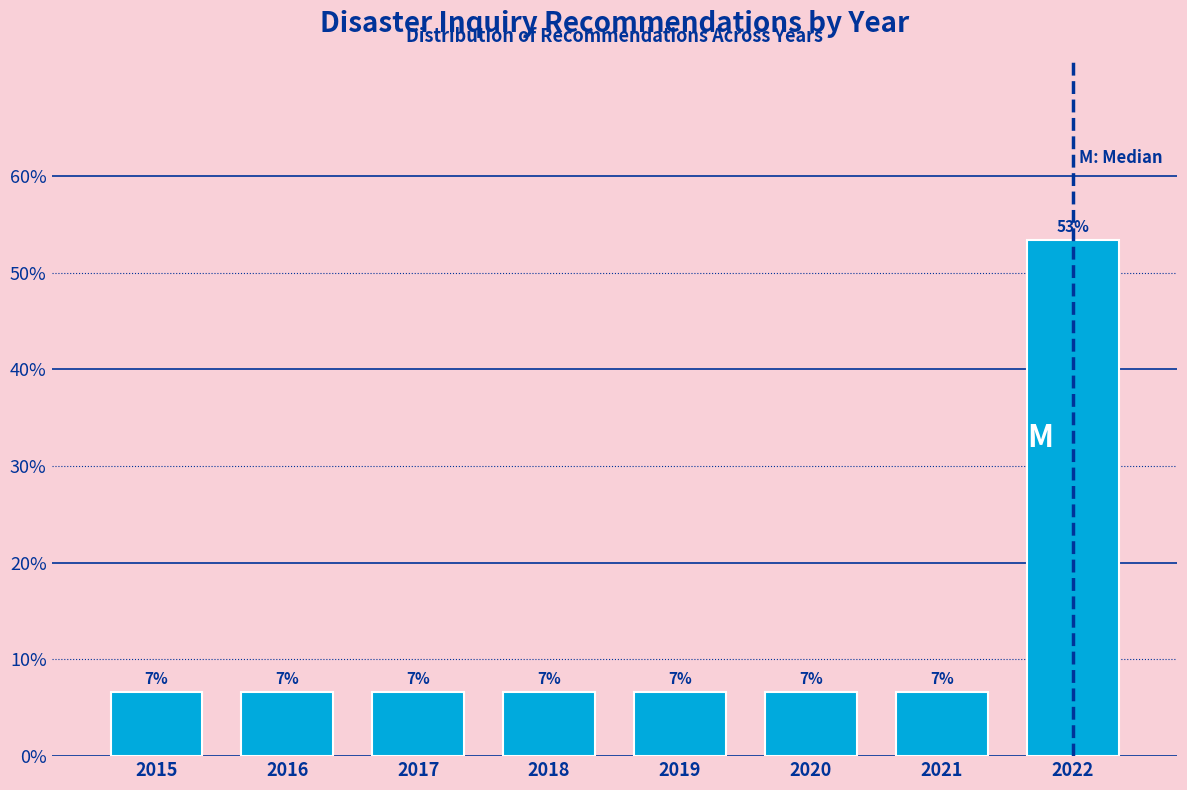

How many bars are there in total?

8